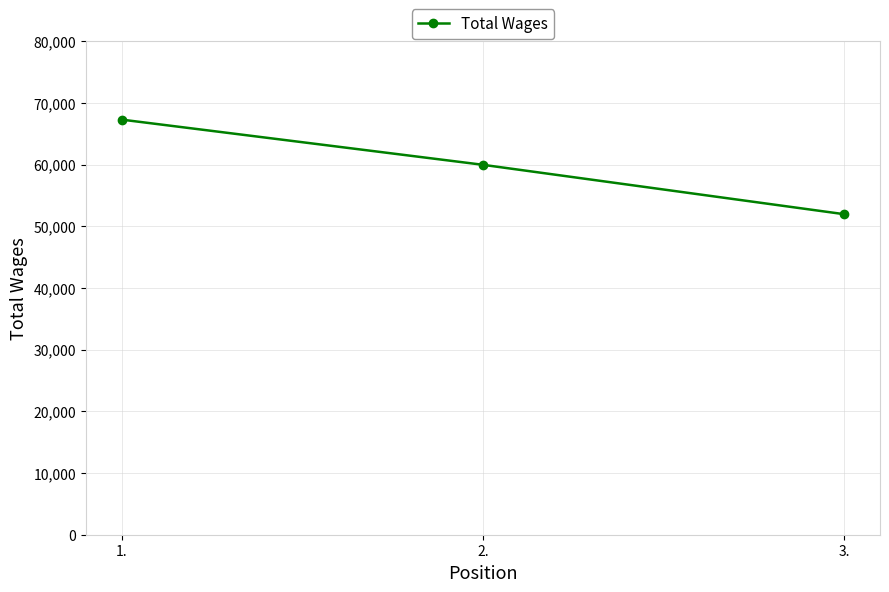

Which label corresponds to the smallest value in the chart?

3.